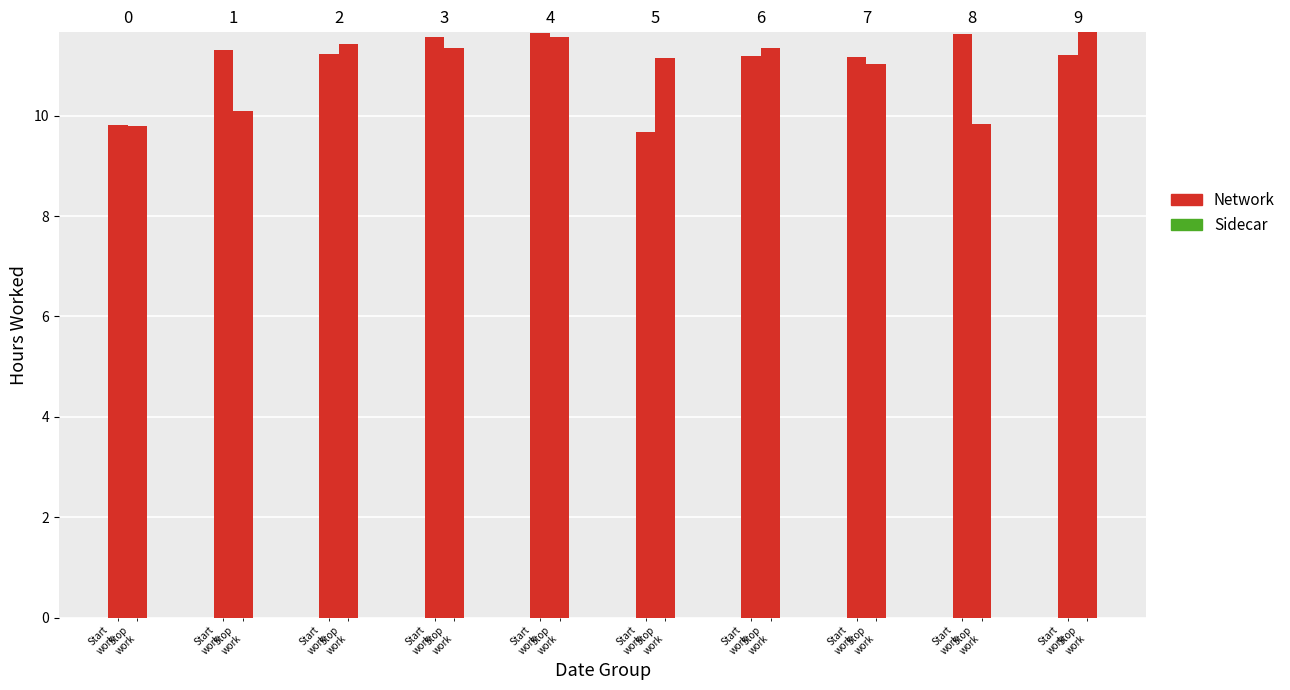

What is the average value of the Network series?

11.0